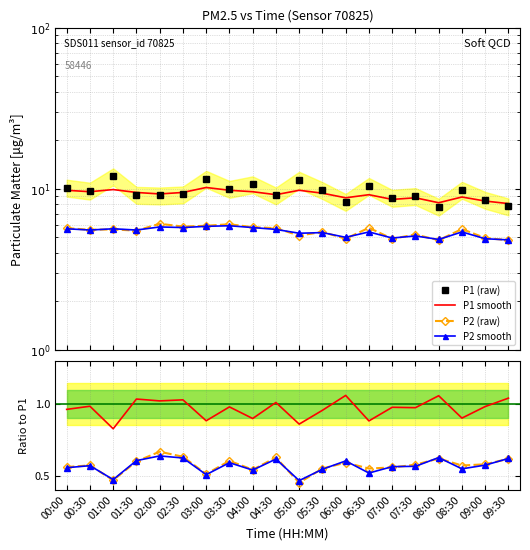

Reading left to right, transcribe all the data shown in this chart.

P1: 00:00=10.2	00:30=9.8	01:00=12.0	01:30=9.2	02:00=9.1	02:30=9.2	03:00=11.6	03:30=10.0	04:00=10.7	04:30=9.1	05:00=11.4	05:30=9.8	06:00=8.3	06:30=10.4	07:00=8.8	07:30=9.0	08:00=7.8	08:30=9.9	09:00=8.6	09:30=7.8
P2: 00:00=5.7	00:30=5.6	01:00=5.6	01:30=5.5	02:00=6.1	02:30=5.8	03:00=5.9	03:30=6.0	04:00=5.8	04:30=5.7	05:00=5.1	05:30=5.4	06:00=4.9	06:30=5.7	07:00=4.9	07:30=5.2	08:00=4.8	08:30=5.6	09:00=5.0	09:30=4.8
P1_smooth: 00:00=9.8	00:30=9.6	01:00=9.9	01:30=9.5	02:00=9.3	02:30=9.5	03:00=10.2	03:30=9.8	04:00=9.6	04:30=9.2	05:00=9.8	05:30=9.4	06:00=8.8	06:30=9.2	07:00=8.6	07:30=8.8	08:00=8.2	08:30=8.9	09:00=8.4	09:30=8.1
P2_smooth: 00:00=5.7	00:30=5.5	01:00=5.7	01:30=5.5	02:00=5.8	02:30=5.8	03:00=5.8	03:30=5.9	04:00=5.8	04:30=5.6	05:00=5.3	05:30=5.3	06:00=5.0	06:30=5.4	07:00=5.0	07:30=5.1	08:00=4.8	08:30=5.4	09:00=4.9	09:30=4.8